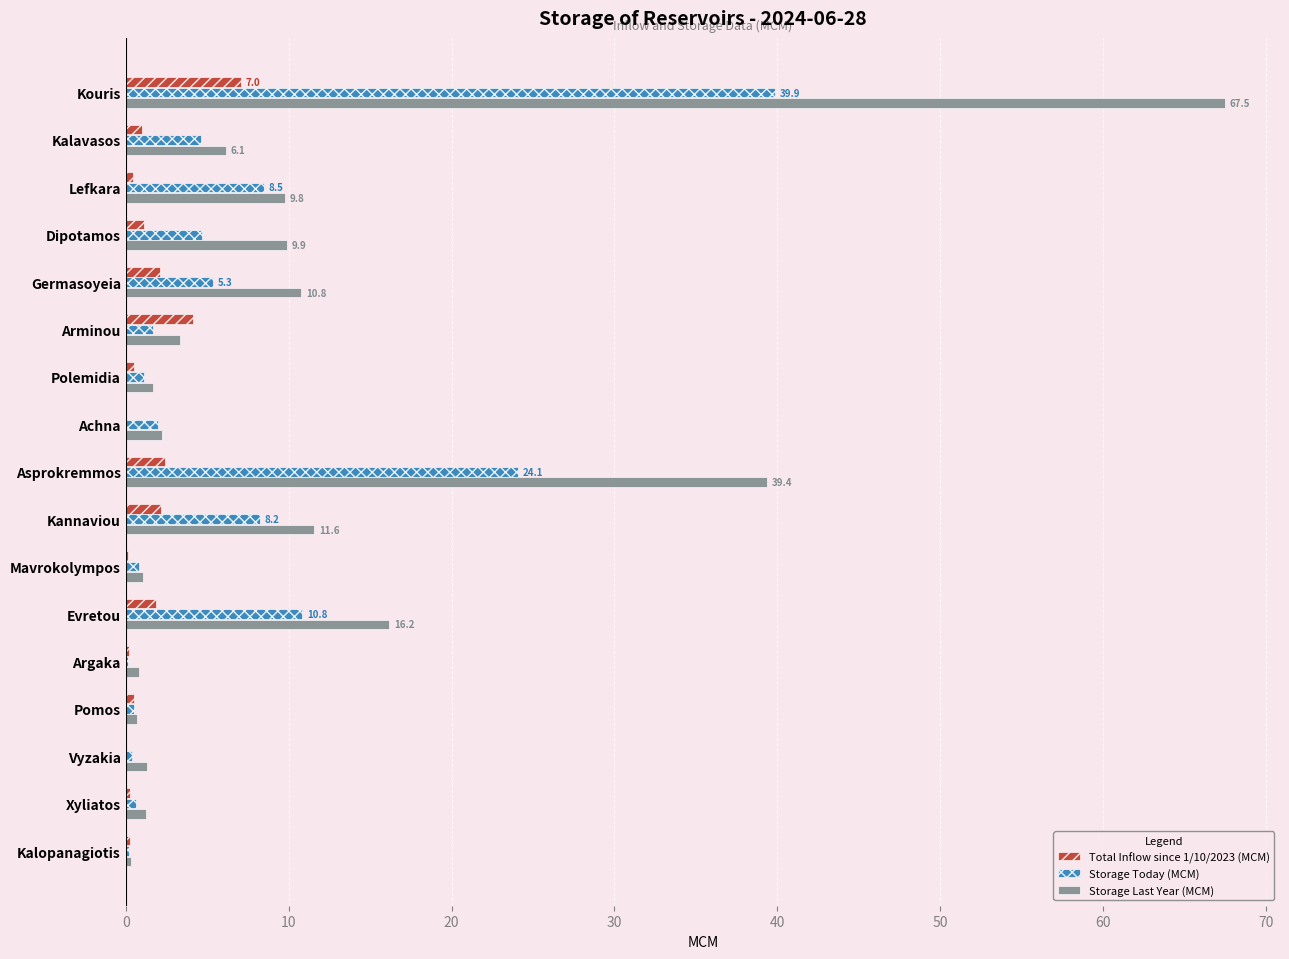

What is the sum of all Storage Today (MCM) values?

113.6